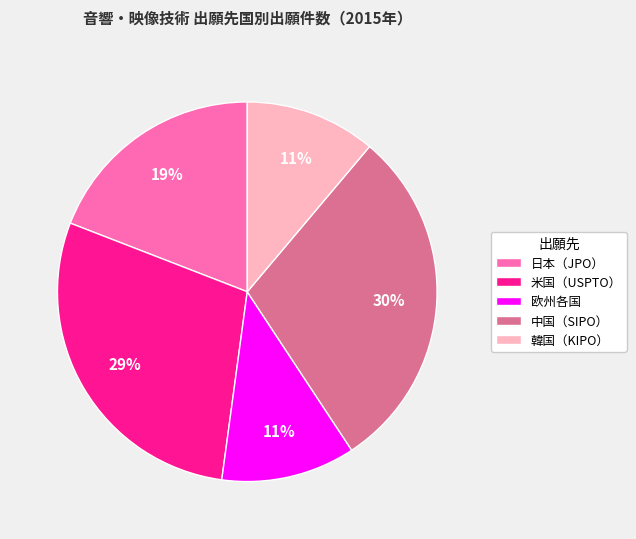

Is 日本（JPO） the majority of the pie?

No